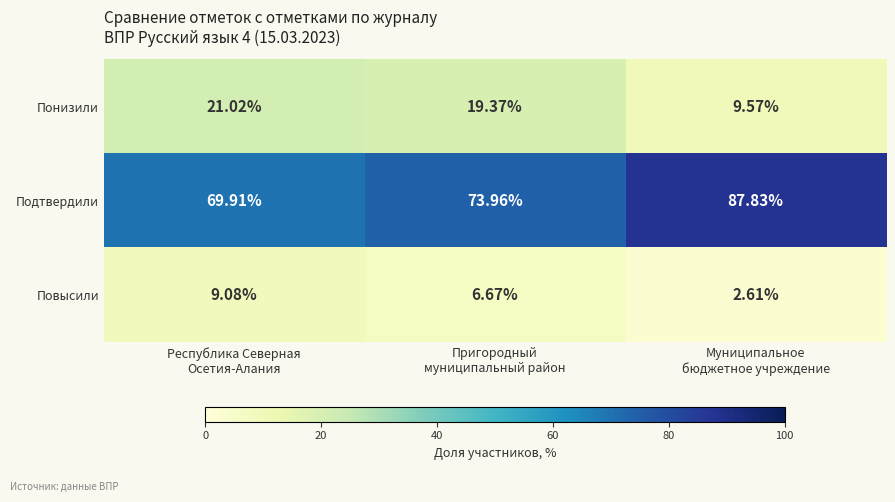

Rank the series by their maximum value, from lowest to highest.

Повысили, Понизили, Подтвердили